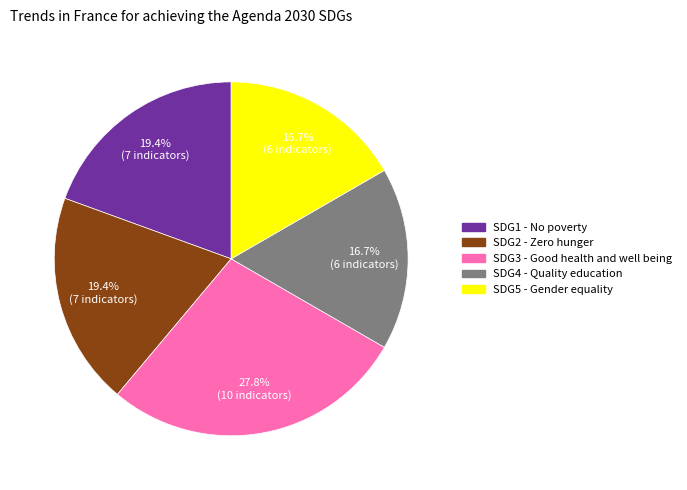

What percentage do SDG2 - Zero hunger and SDG3 - Good health and well being together represent?

47.2%